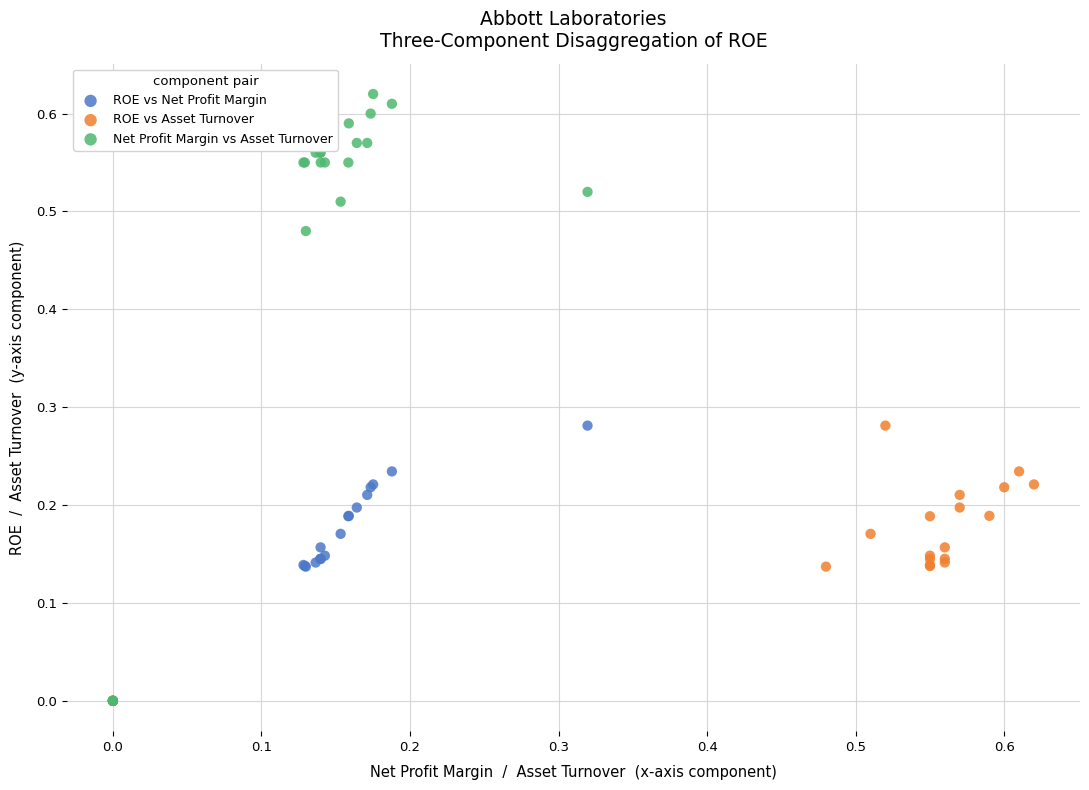

Which series has the widest spread of Y values?

Net Profit Margin vs Asset Turnover